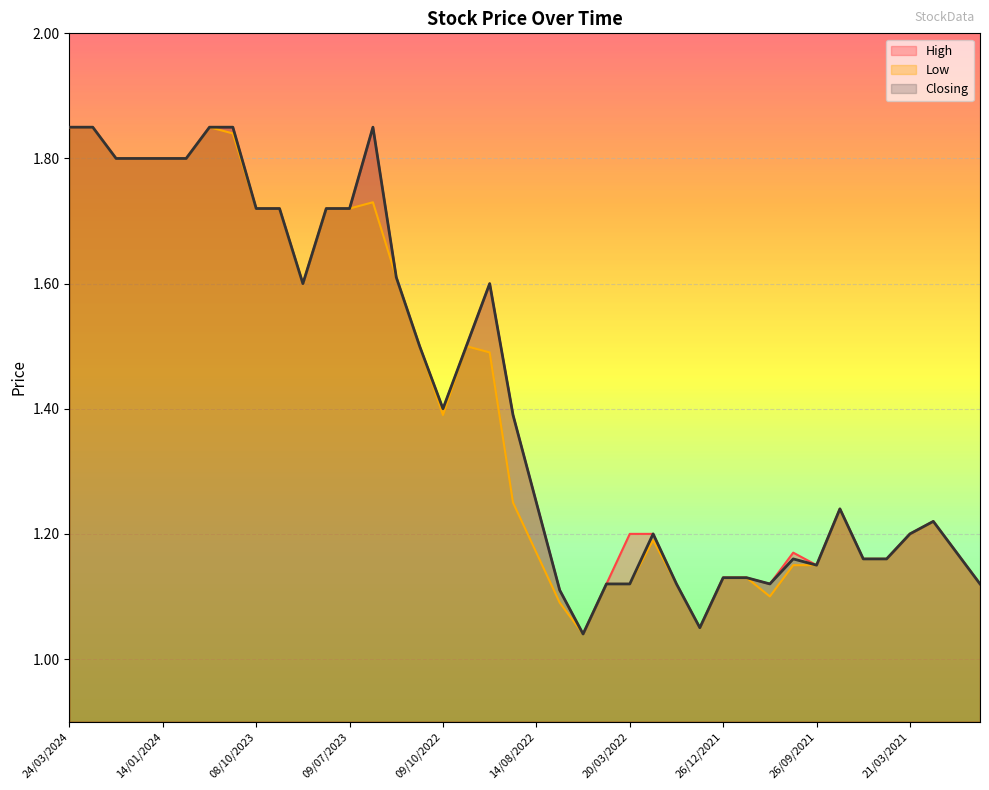

What is the smallest value displayed?

1.0